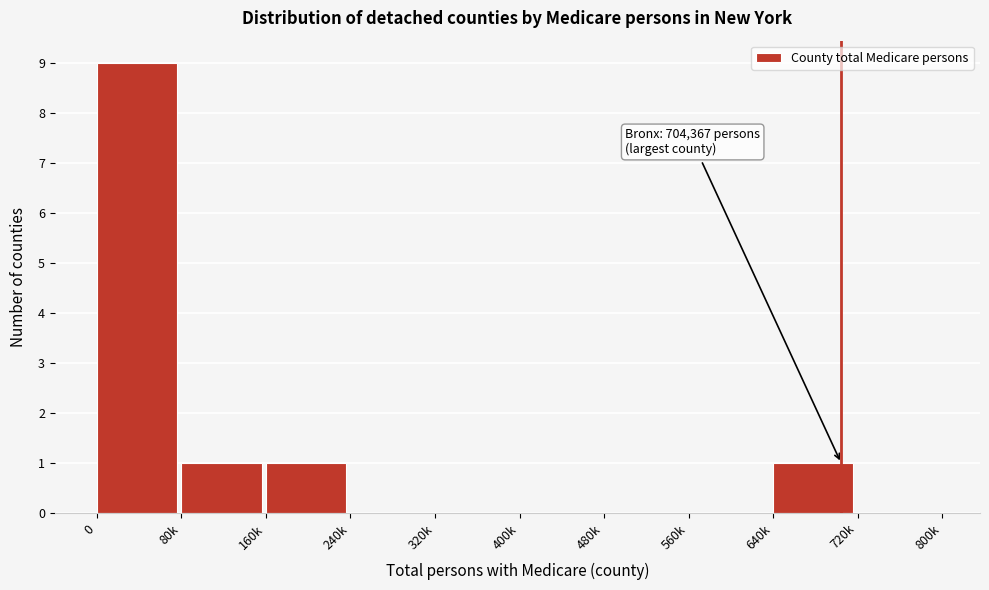

Reading left to right, list all the values displayed in this chart.

0=9	80k=1	160k=1	240k=0	320k=0	400k=0	480k=0	560k=0	640k=1	720k=0